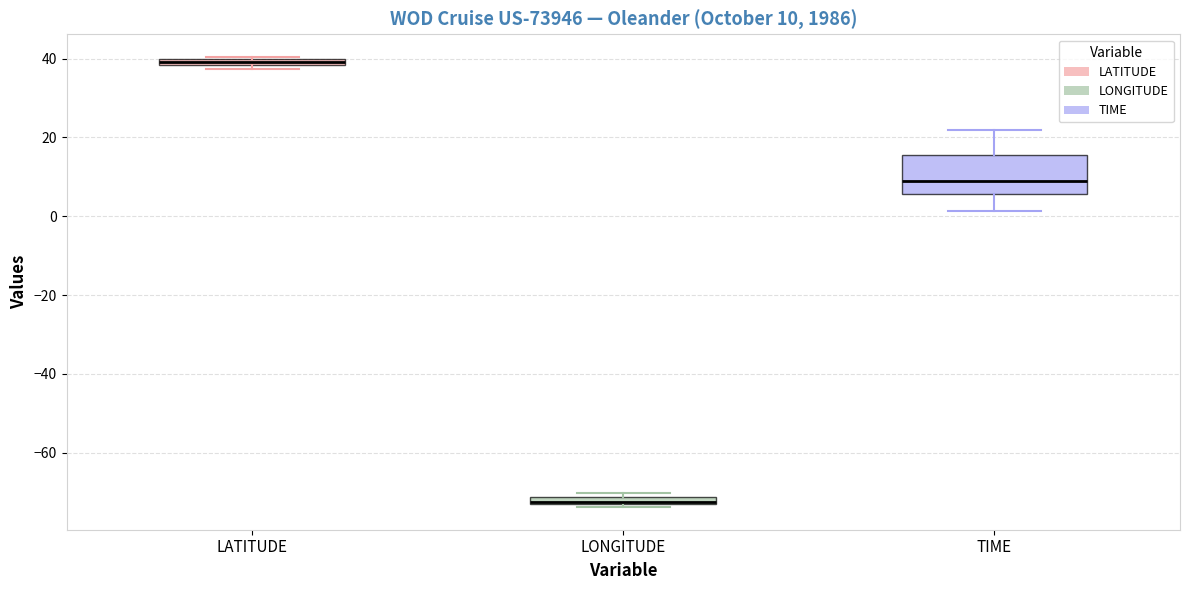

Which box has the highest median line?

LATITUDE